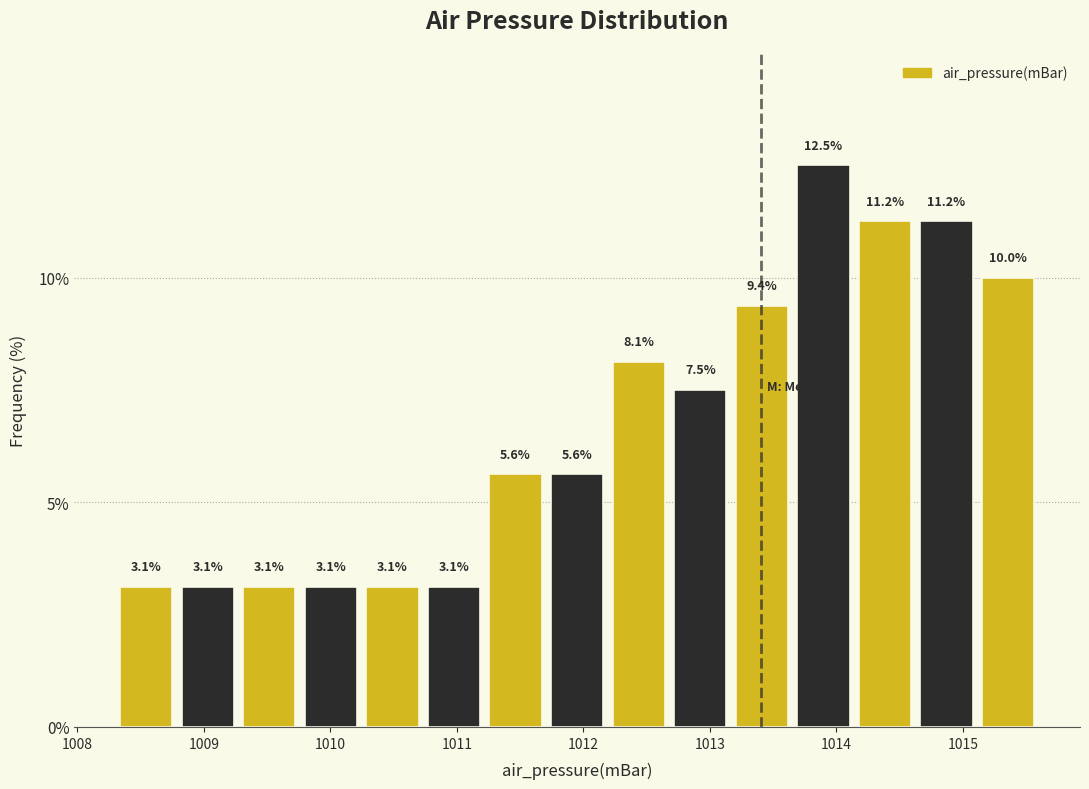

Reading left to right, list every bar in this chart as the range it spans on the x-axis followed by its height. The bar edges are not printed on the chart, so give them approximately, as read against the axis.

1008.3 to 1008.8: 3.1
1008.8 to 1009.3: 3.1
1009.3 to 1009.8: 3.1
1009.8 to 1010.2: 3.1
1010.2 to 1010.7: 3.1
1010.7 to 1011.2: 3.1
1011.2 to 1011.7: 5.6
1011.7 to 1012.2: 5.6
1012.2 to 1012.7: 8.1
1012.7 to 1013.2: 7.5
1013.2 to 1013.7: 9.4
1013.7 to 1014.1: 12.5
1014.1 to 1014.6: 11.2
1014.6 to 1015.1: 11.2
1015.1 to 1015.6: 10.0